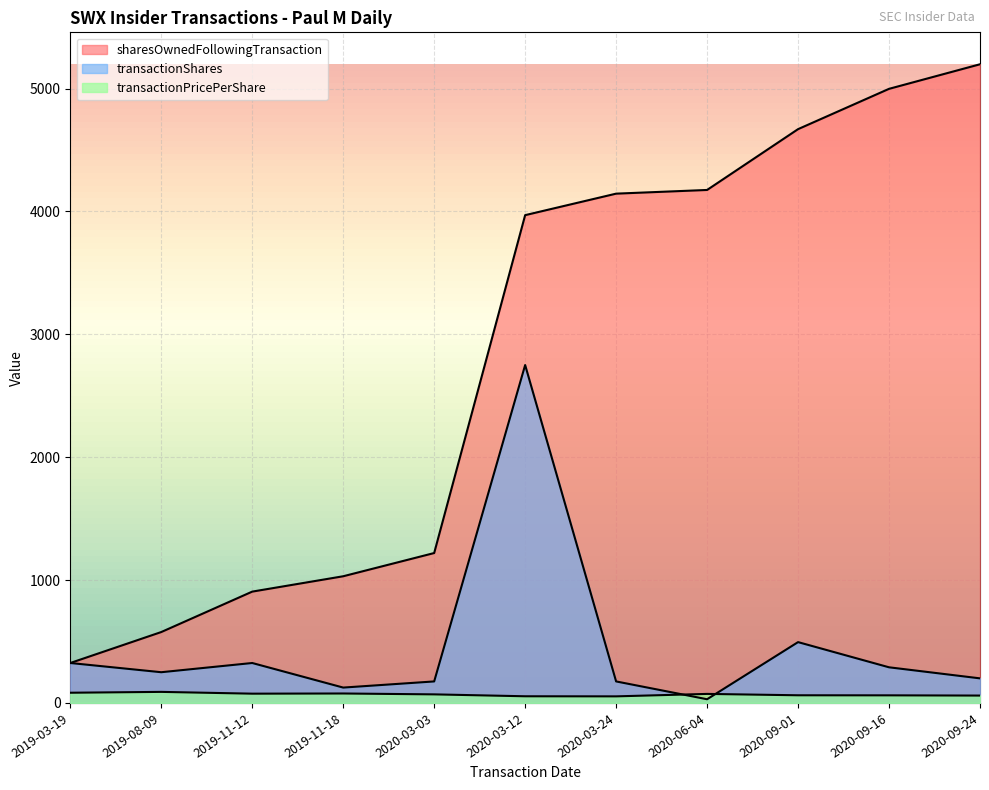

True or false: sharesOwnedFollowingTransaction and transactionPricePerShare cross at least once.

False